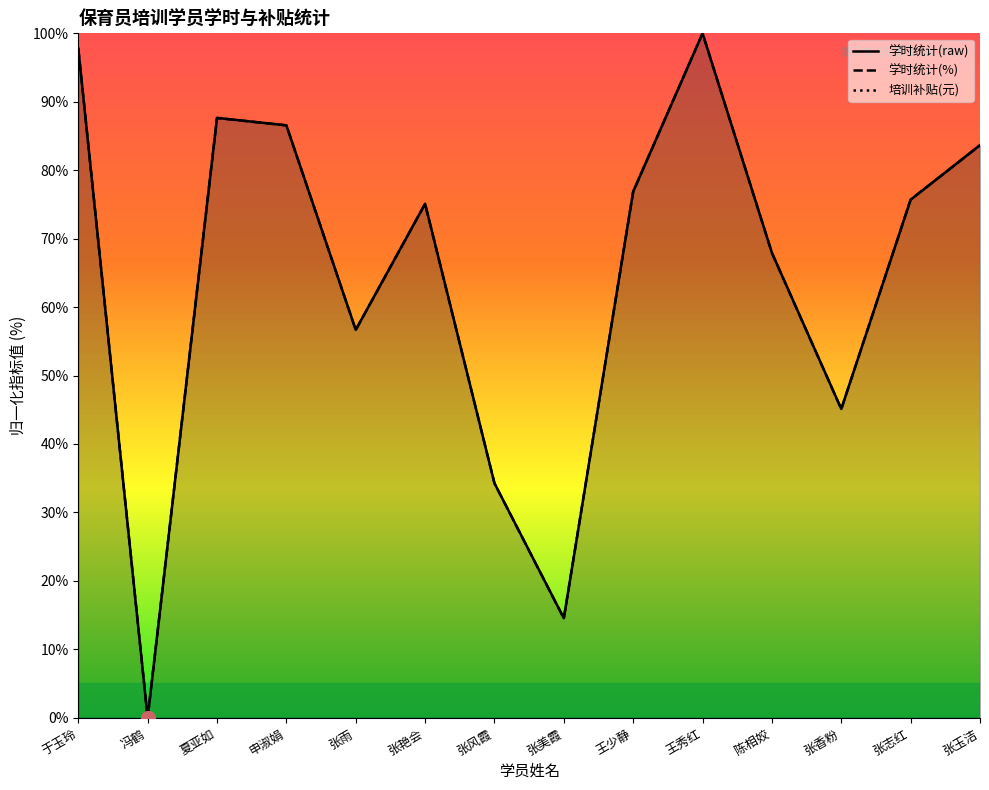

Reading left to right, list all the values displayed in this chart.

学时统计(raw): 97.8	0.0	87.6	86.6	56.7	75.1	34.3	14.5	76.9	100.0	67.9	45.1	75.7	83.7
学时统计(%): 97.8	0.0	87.6	86.6	56.7	75.1	34.2	14.5	76.9	100.0	67.9	45.1	75.7	83.6